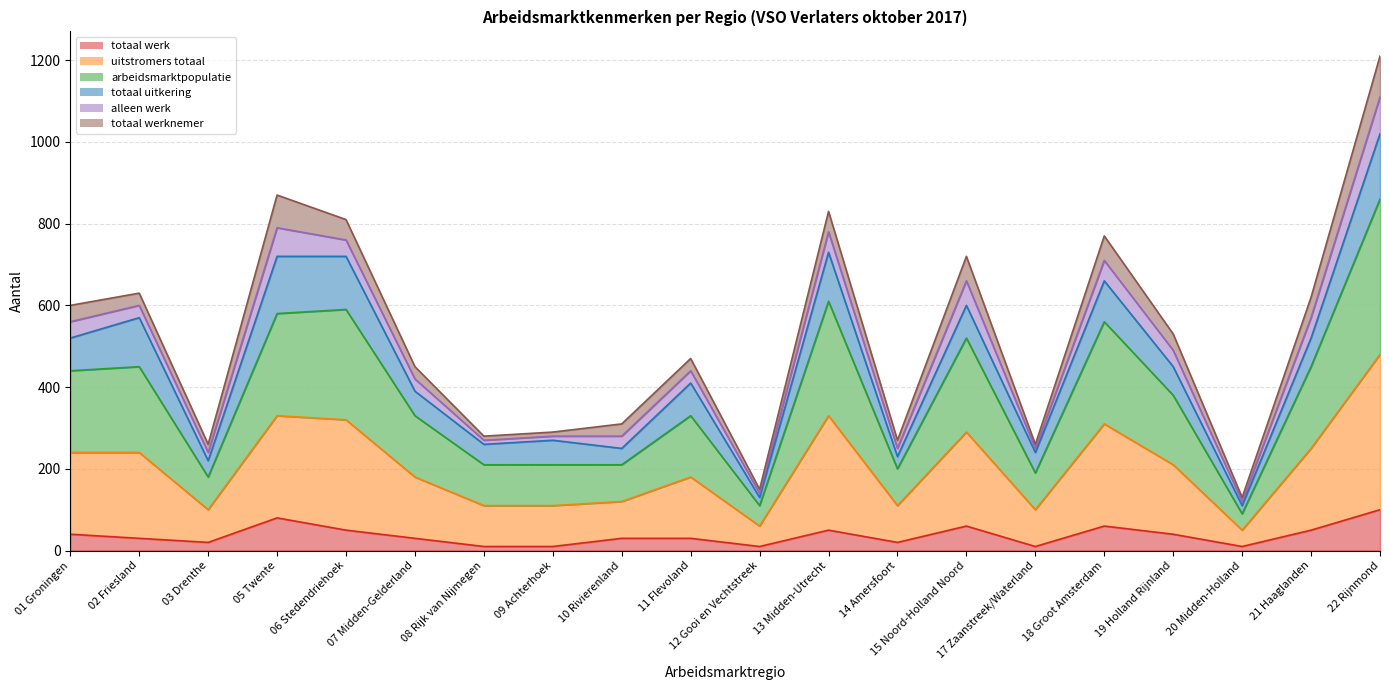

Which series has the largest range (max minus min)?

arbeidsmarktpopulatie